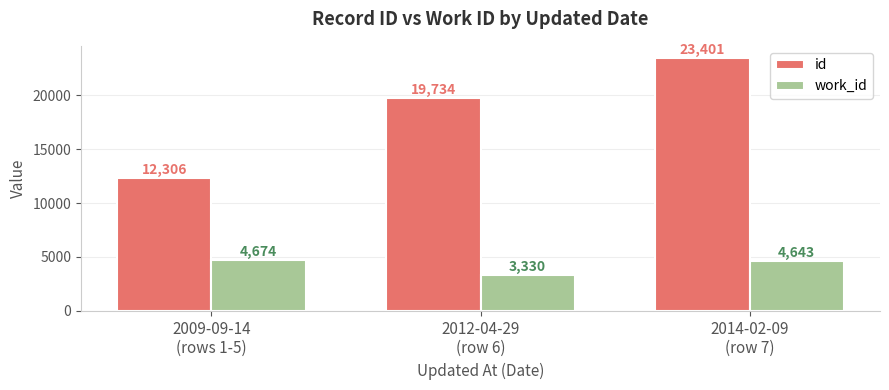

What position from the right is 2012-04-29
(row 6)?

2